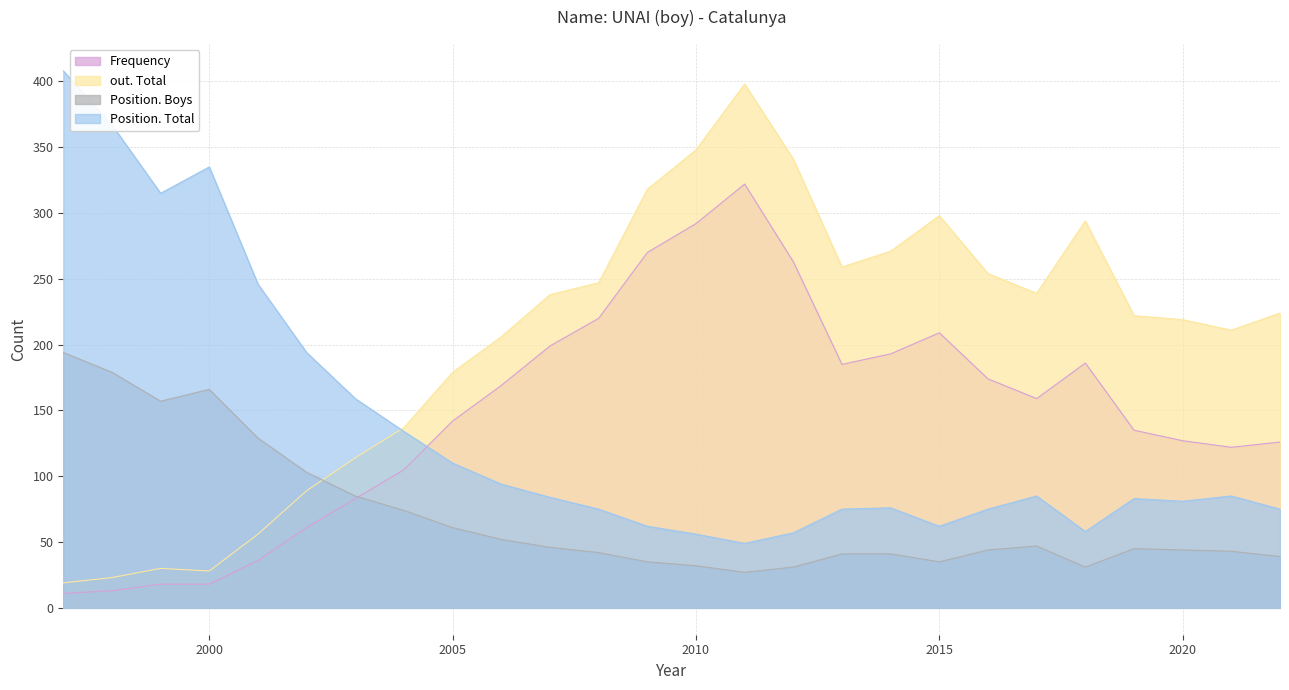

Which series changed the most between 1997 and 2019?

Position. Total